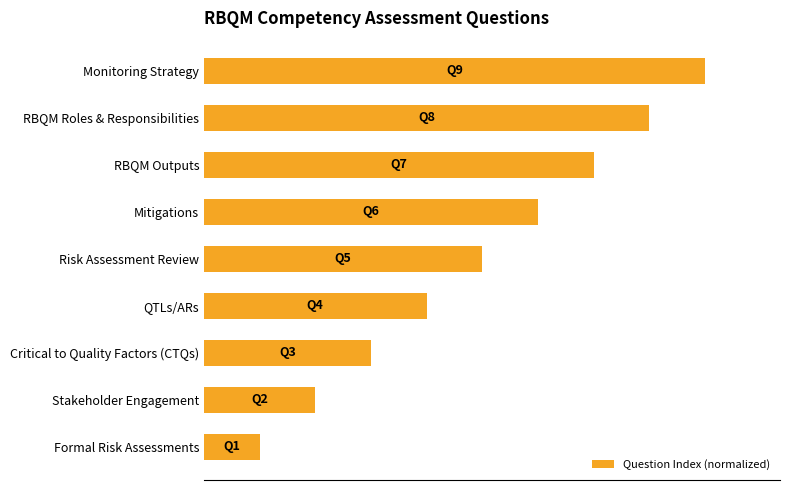

List the labels in order of value, smallest first.

Formal Risk Assessments, Stakeholder Engagement, Critical to Quality Factors (CTQs), QTLs/ARs, Risk Assessment Review, Mitigations, RBQM Outputs, RBQM Roles & Responsibilities, Monitoring Strategy